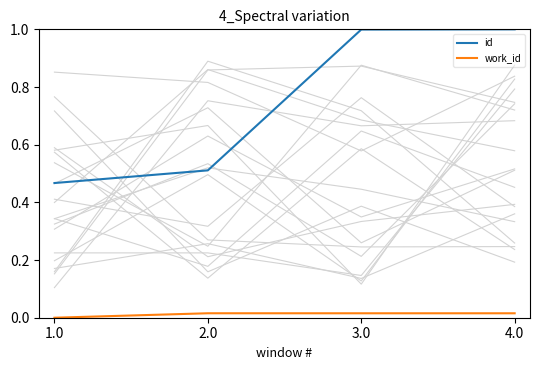

The value of work_id at 4.0 is 0.0. True or false?

True